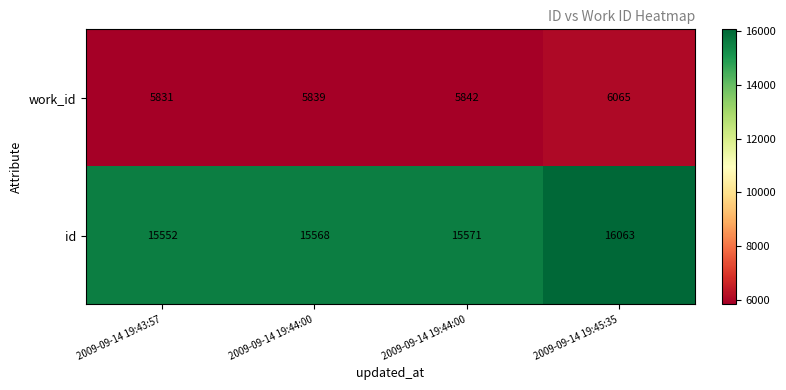

Count the number of data series in this chart.

2